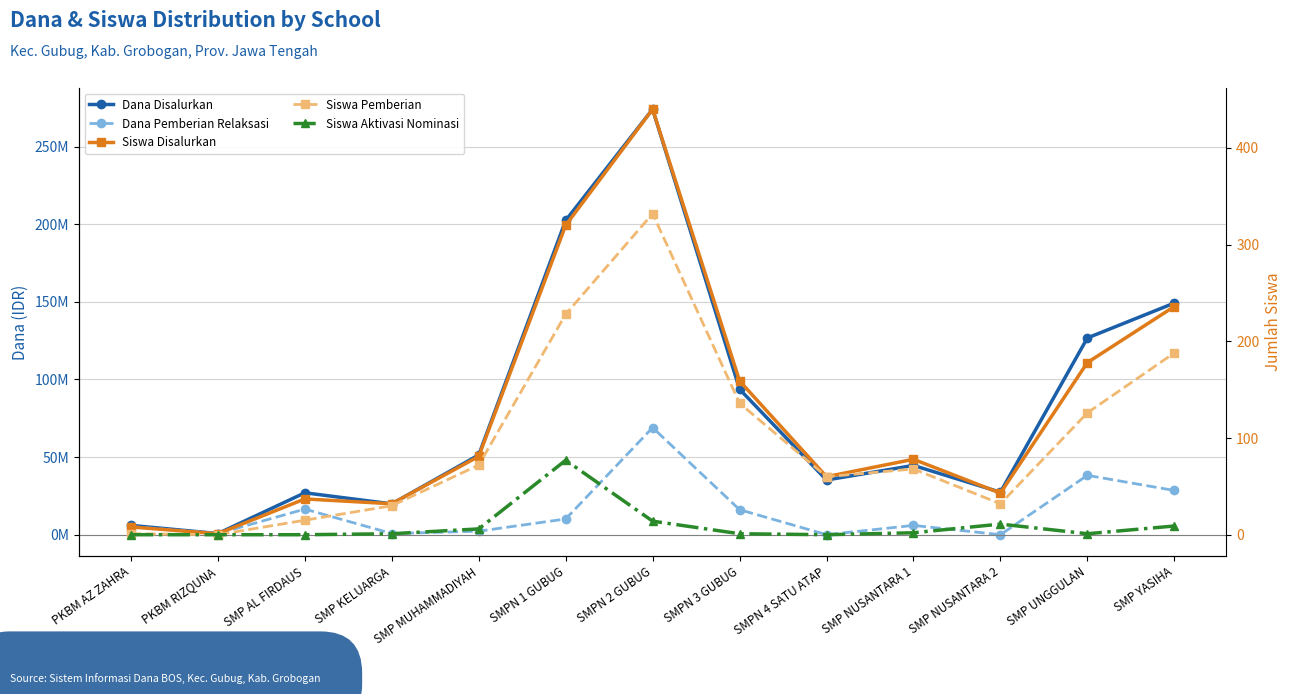

In Siswa Aktivasi Nominasi, how many points are lower than both neighbors (excluding endpoints)?

2